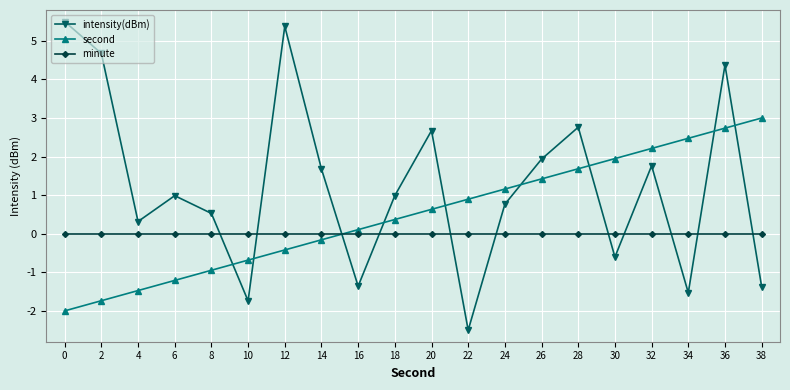

Rank the series at 18 from highest to lowest value.

intensity(dBm), second, minute